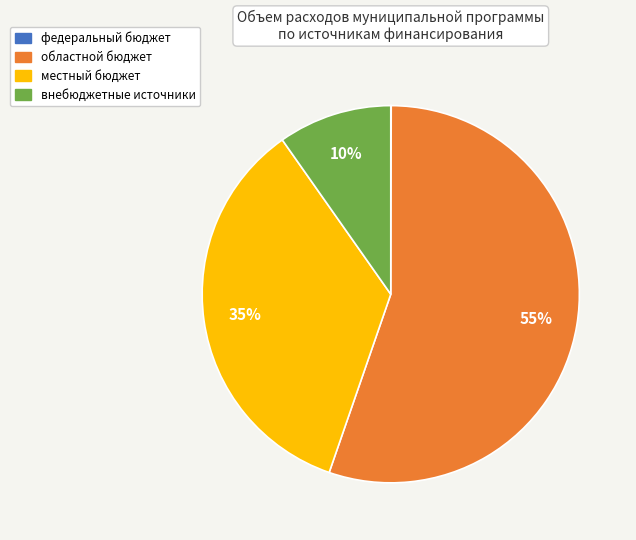

Is it true that внебюджетные источники is 10% of the pie?

True